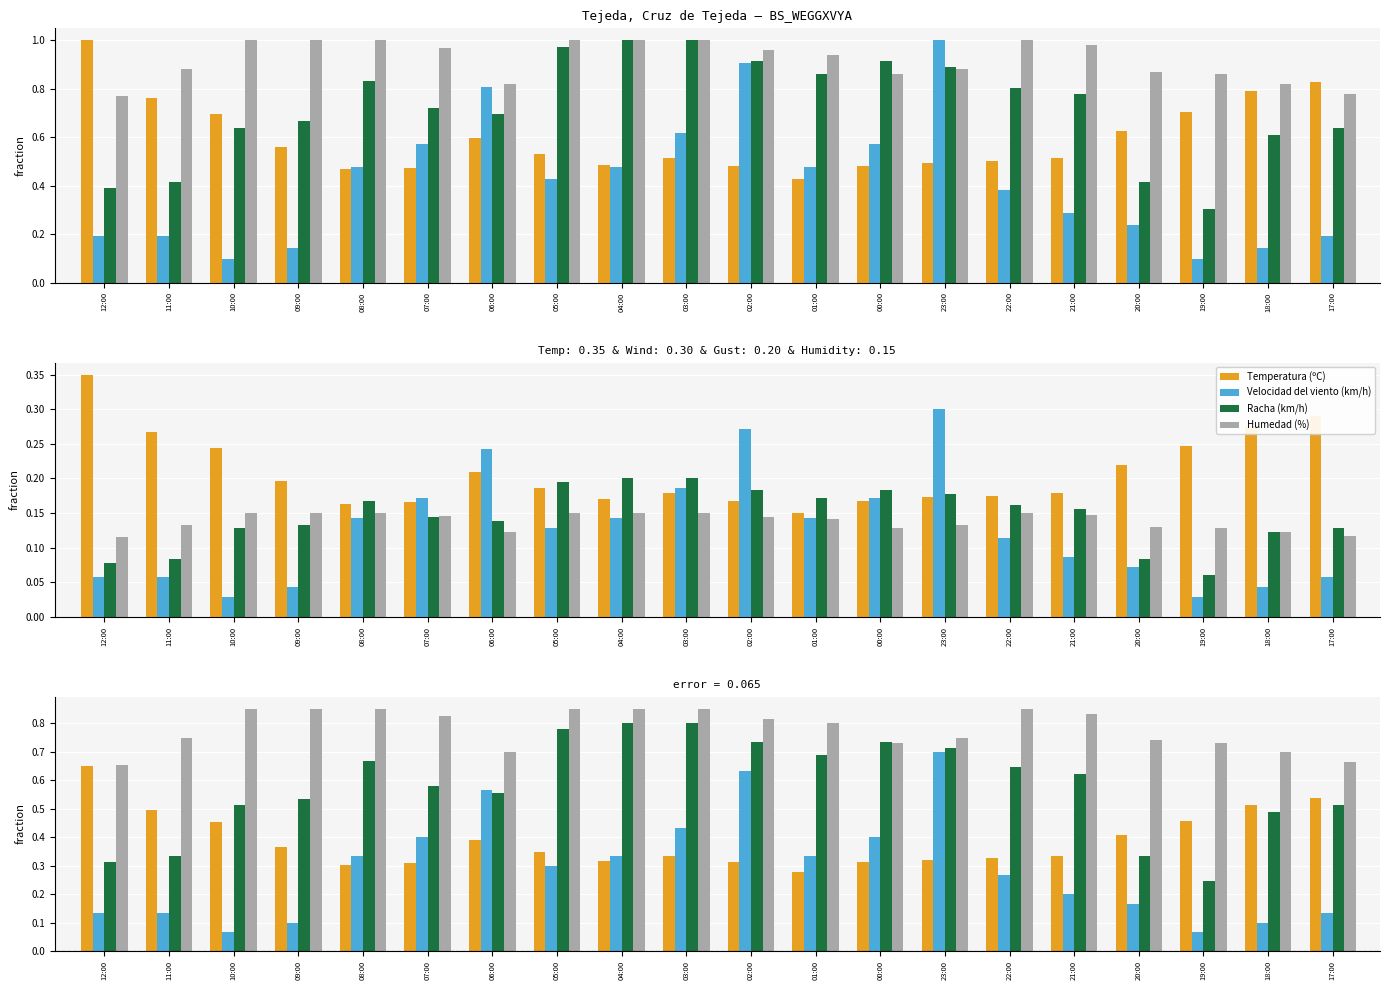

Read the Racha (km/h) value at 11:00.

0.3